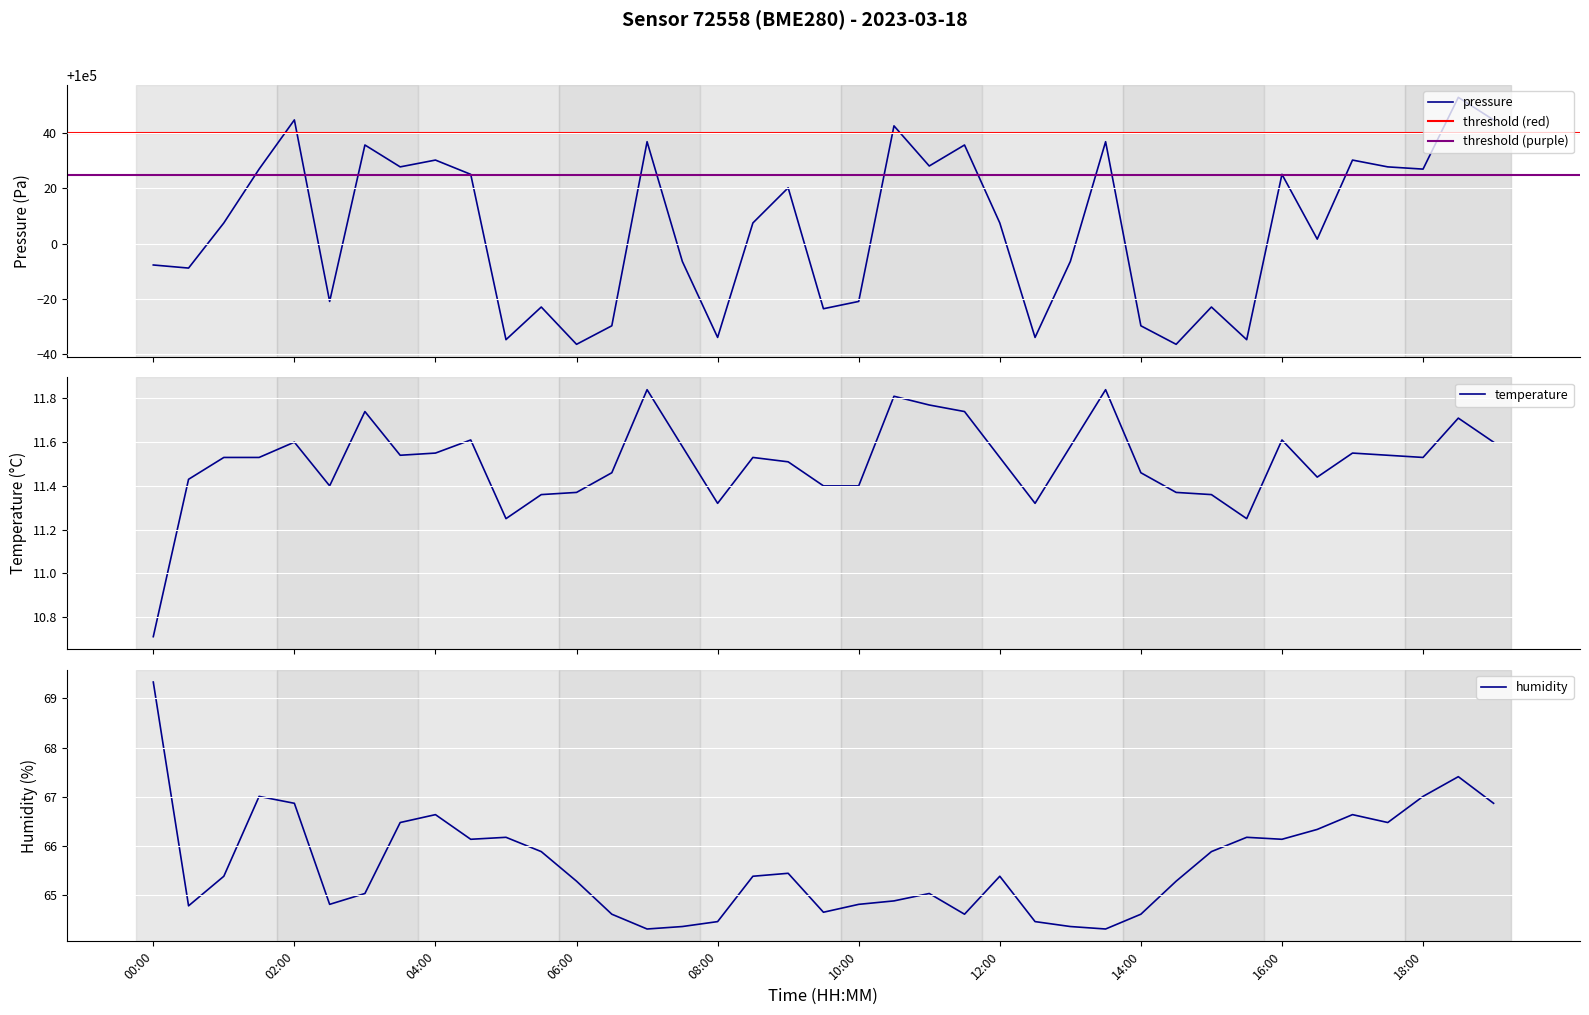

True or false: pressure and temperature cross at least once.

False